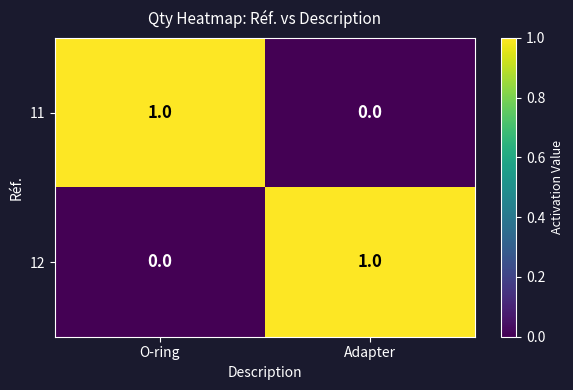

Count the number of data series in this chart.

2